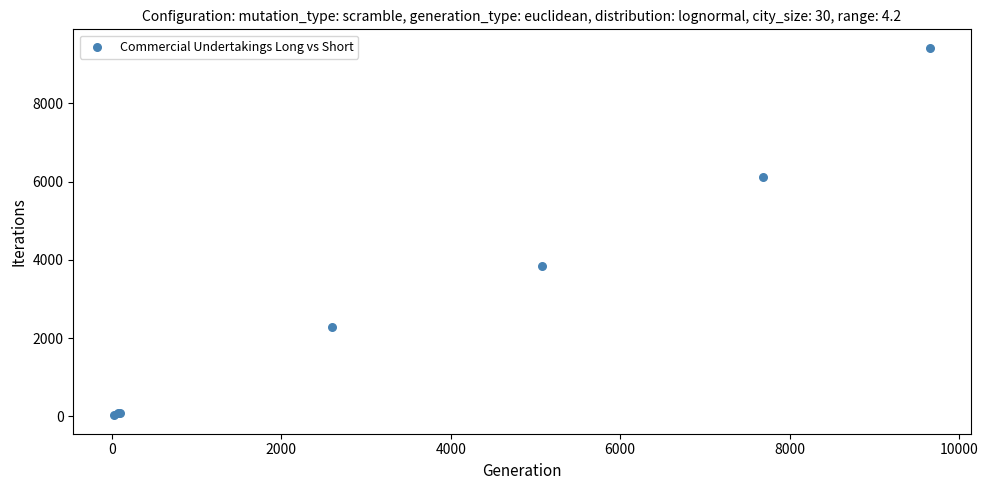

What Y value in the scatter plot is closest to 4724?

3851.0